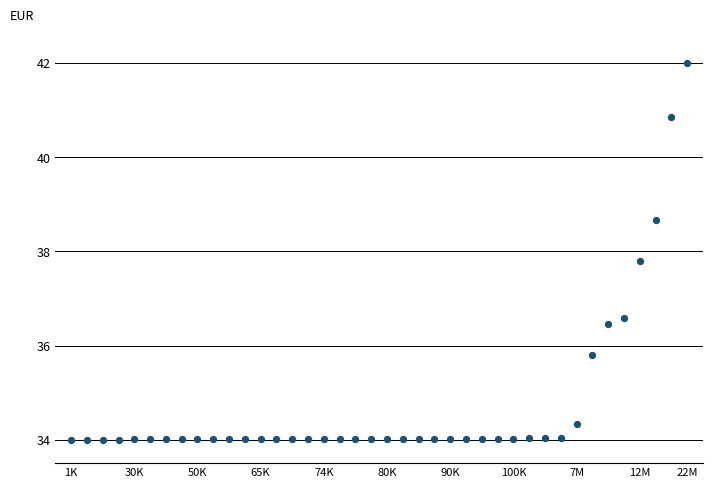

What Y value in the scatter plot is closest to 38?

37.8